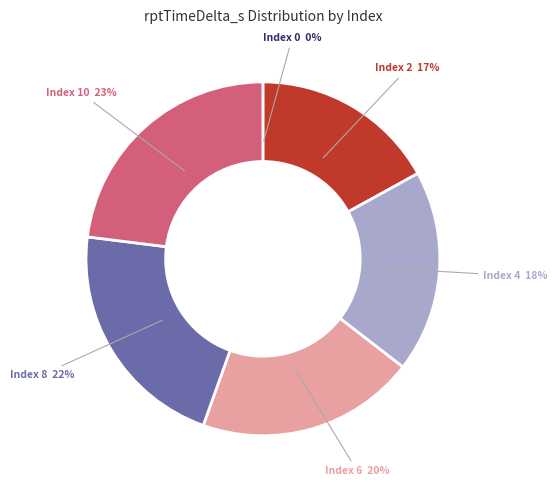

The Index 10 slice represents 23% of the pie. True or false?

True